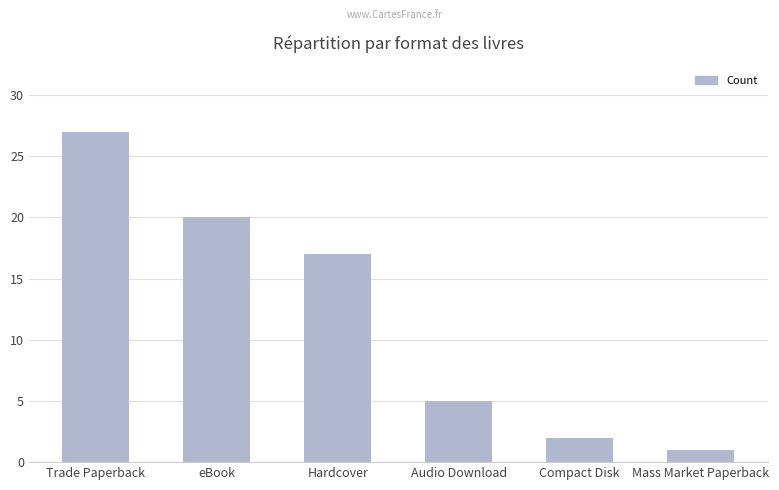

What is the approximate value at Hardcover, to the nearest 10?

20